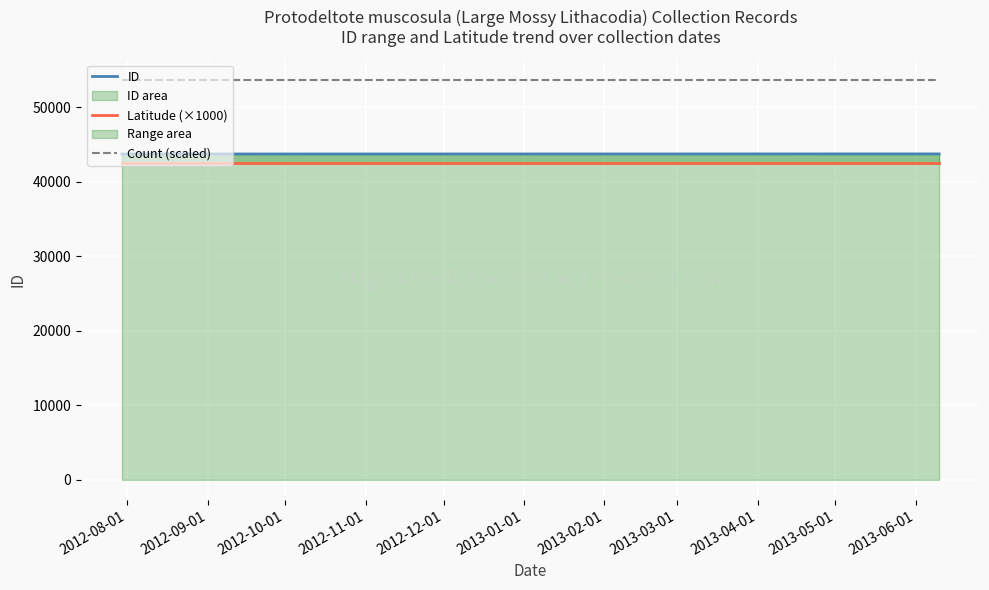

Reading left to right, what are all the values shown in this chart?

ID: 43734.0	43743.0	43742.0
Latitude (×1000): 42467.9	42467.9	42467.9
Count (scaled): 53730.0	53730.0	53730.0